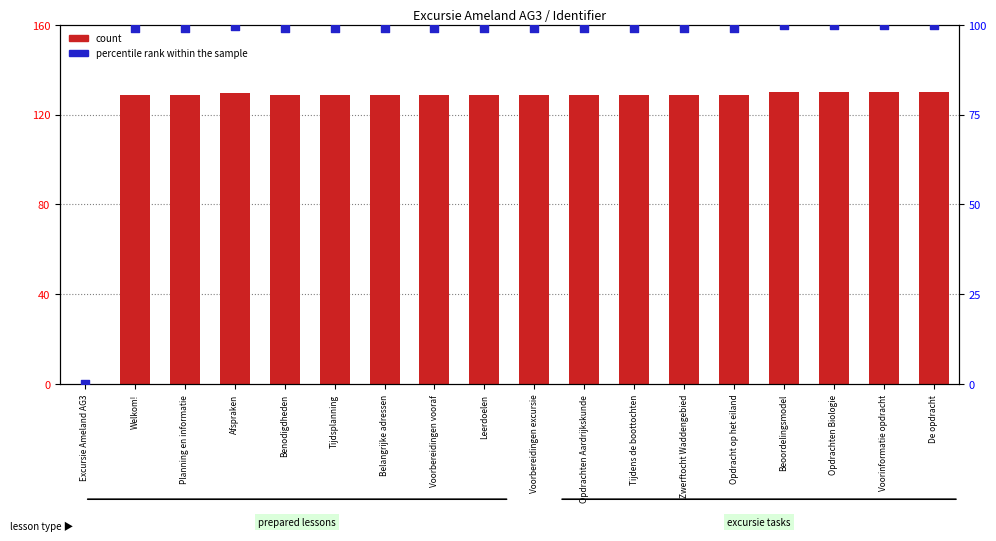

Which series has the largest total across all categories?

count